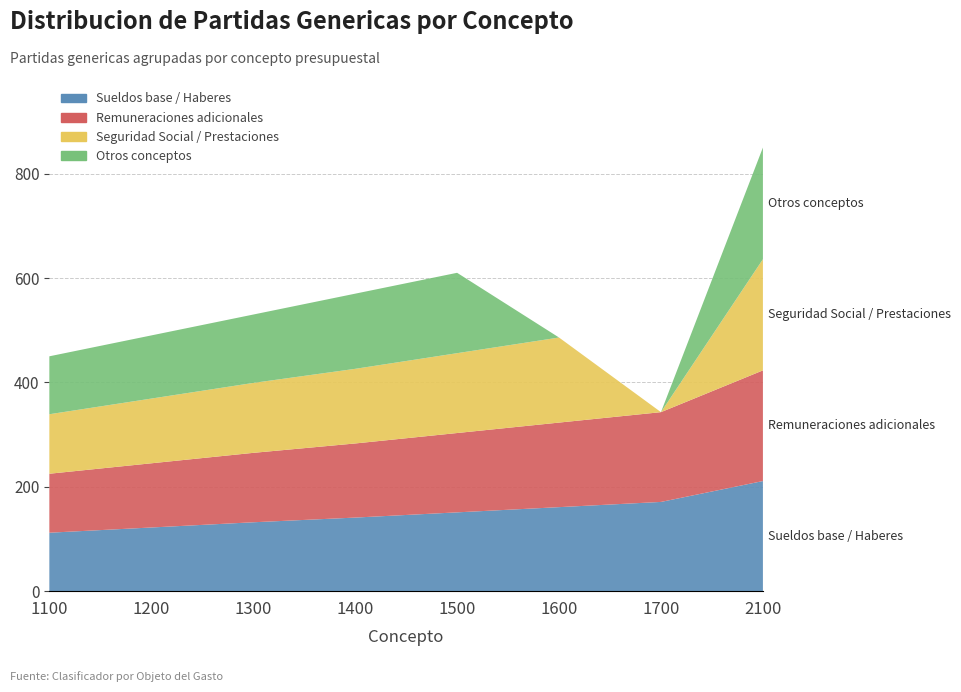

Reading right to left, list all the values displayed in this chart.

Sueldos base / Haberes: 211	171	161	151	141	132	122	112
Remuneraciones adicionales: 212	172	162	152	142	133	123	113
Seguridad Social / Prestaciones: 213	0	163	153	143	134	124	114
Otros conceptos: 214	0	0	154	144	131	121	111